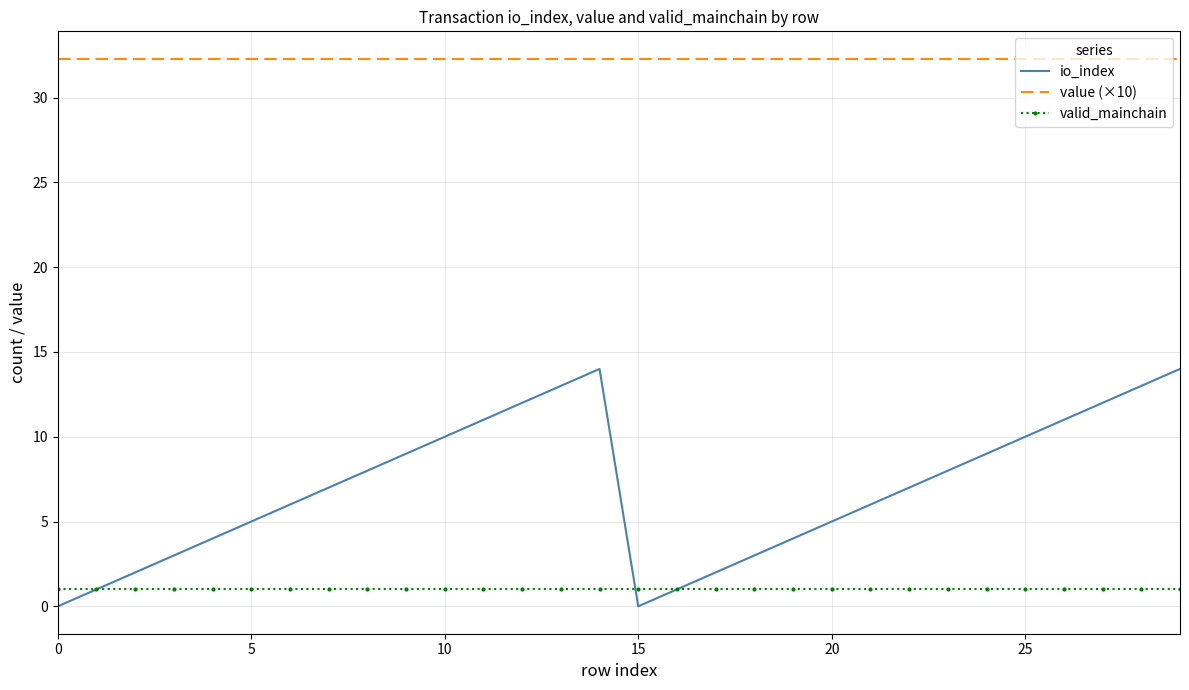

In io_index, how many points are lower than both neighbors (excluding endpoints)?

1